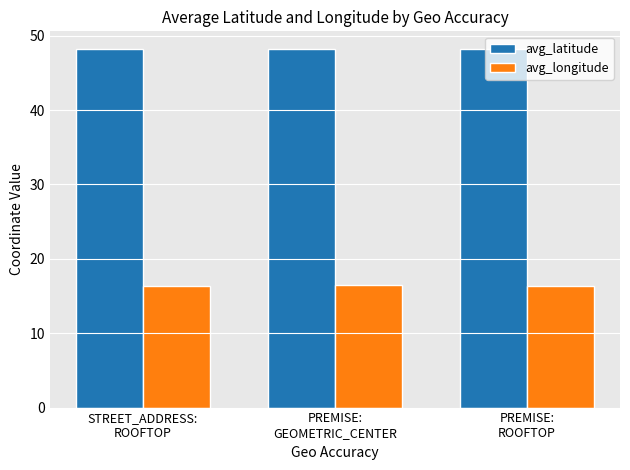

What is the maximum value shown in the chart?

48.2